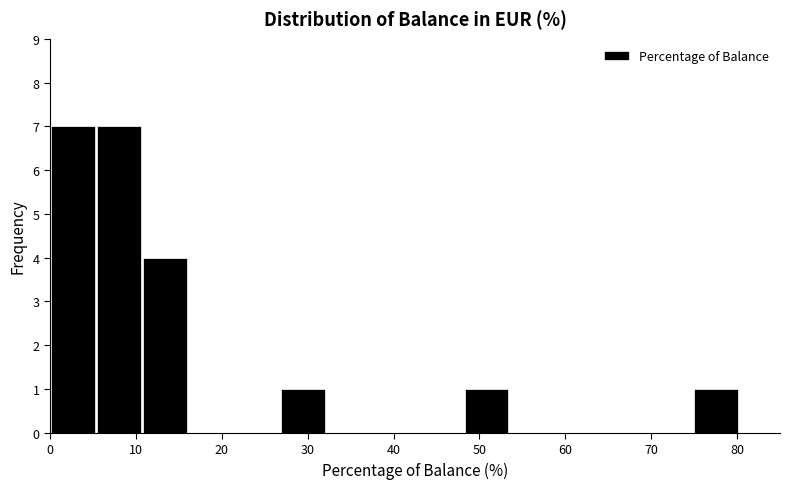

What is the height of the bar covering 75 to 80 on the x-axis? Neither the bar edges nor the heights are printed on the chart, so give them approximately, as read against the axes.

1